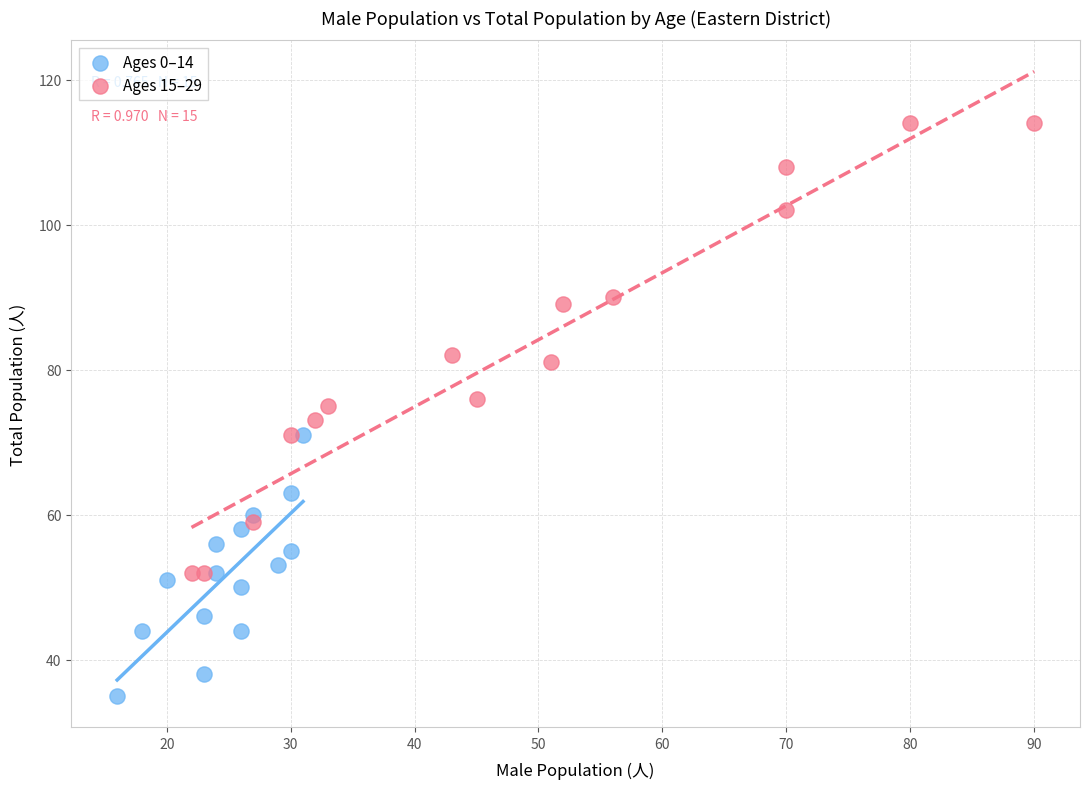

What are all the series names shown in the legend?

Ages 0–14, Ages 15–29